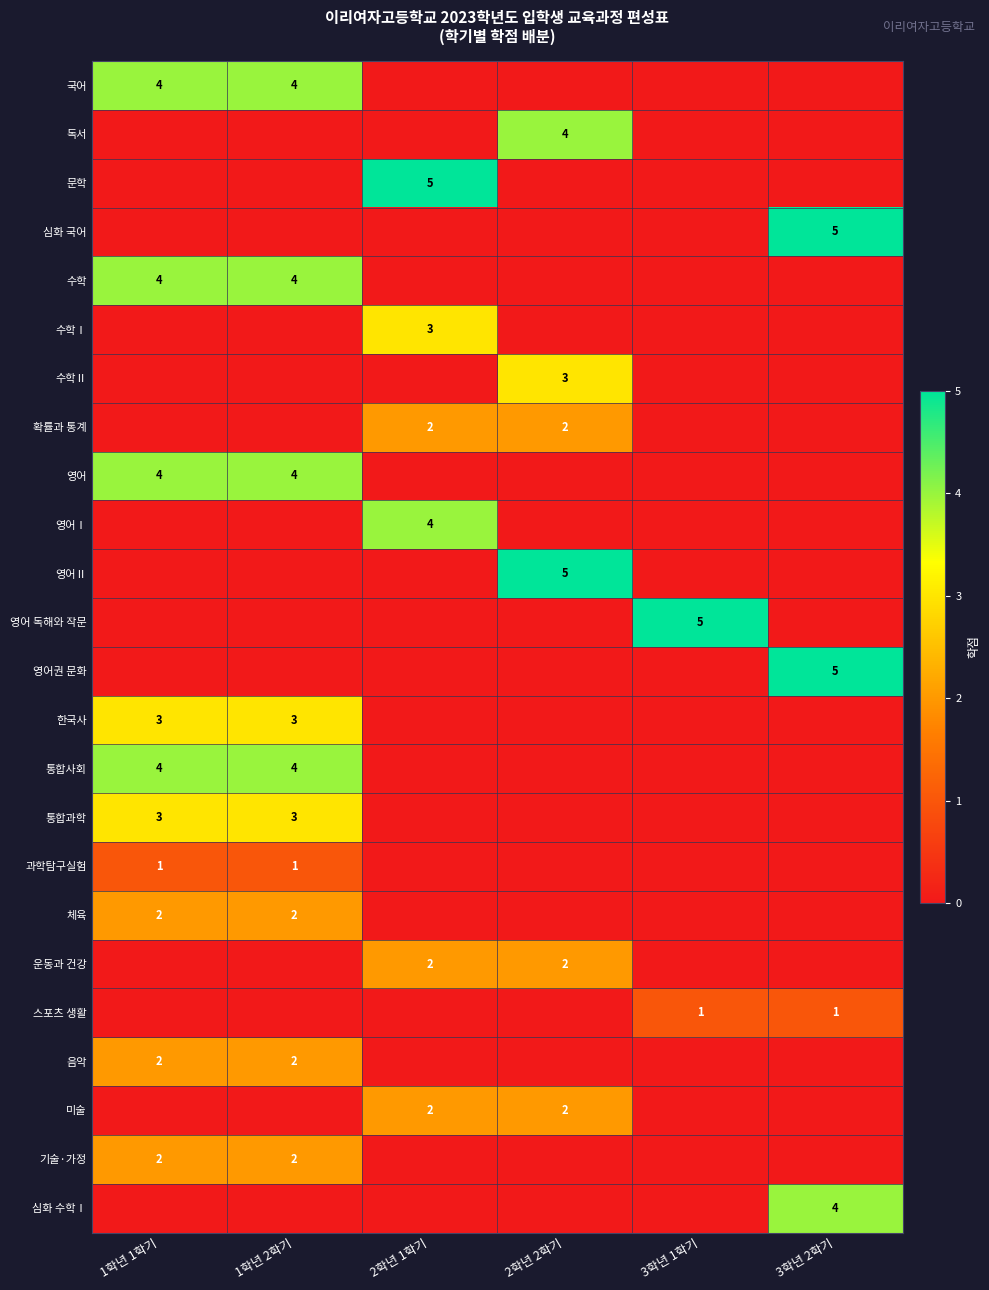

True or false: 문학 has a value of 5 at 2학년 1학기.

True